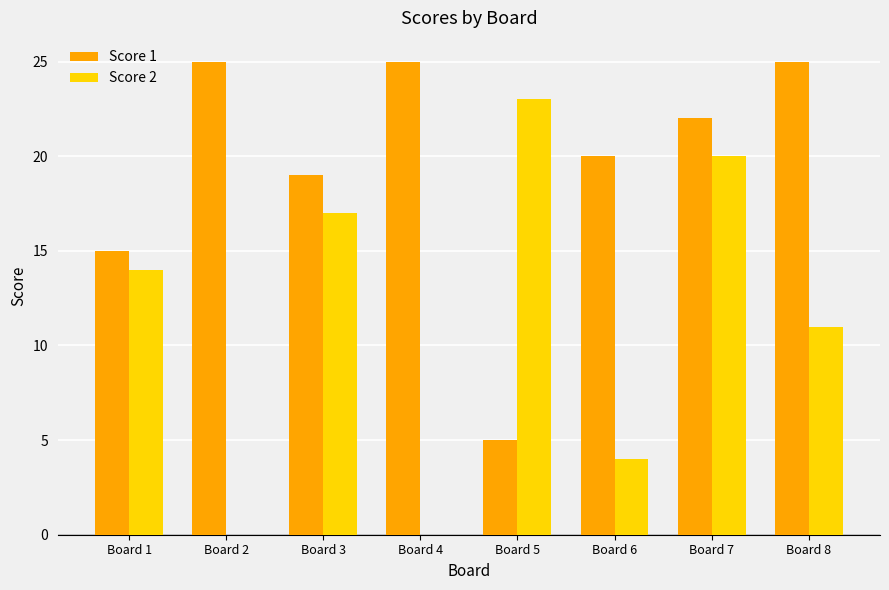

How many categories are shown in the chart?

8